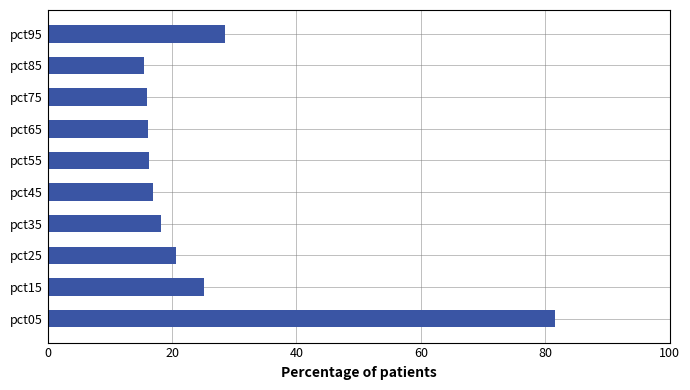

What is the minimum value shown in the chart?

15.5